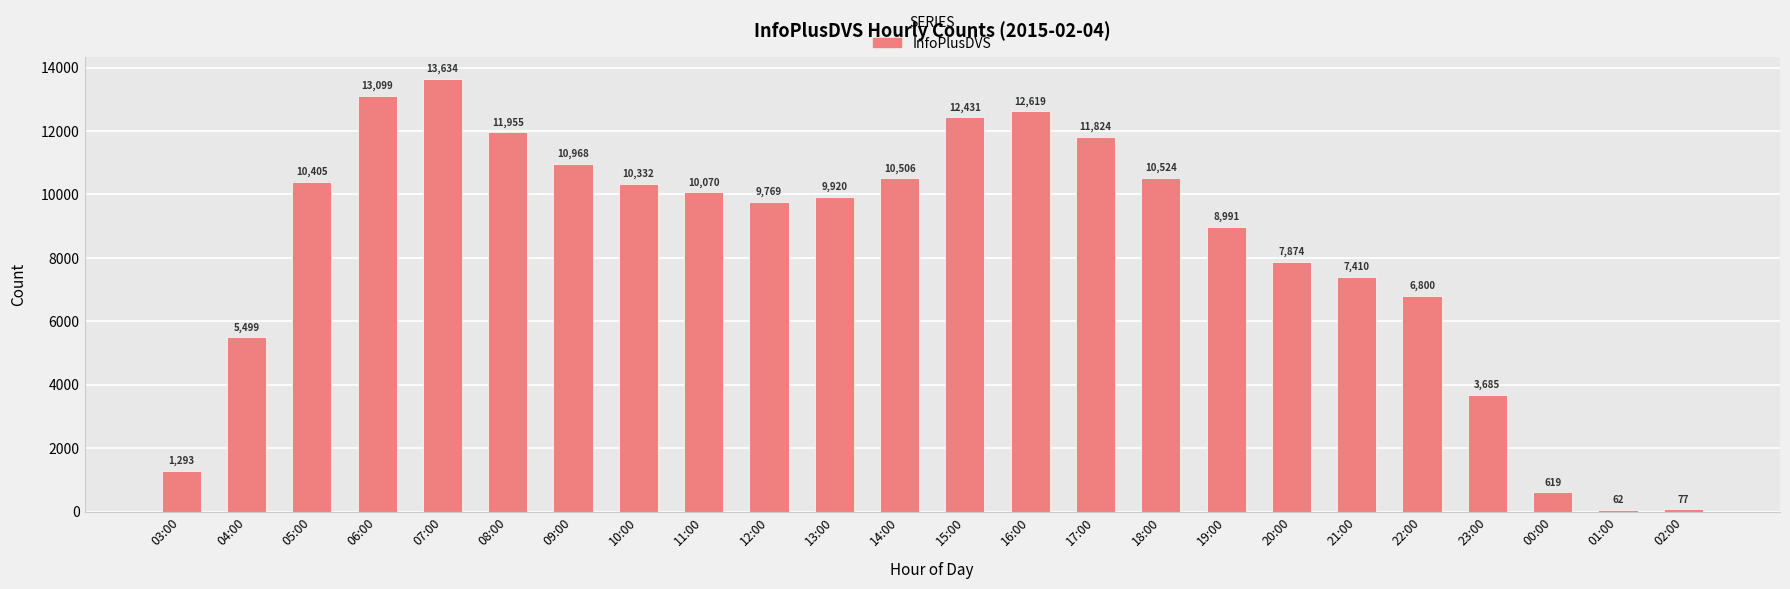

List the labels in order of value, smallest first.

01:00, 02:00, 00:00, 03:00, 23:00, 04:00, 22:00, 21:00, 20:00, 19:00, 12:00, 13:00, 11:00, 10:00, 05:00, 14:00, 18:00, 09:00, 17:00, 08:00, 15:00, 16:00, 06:00, 07:00